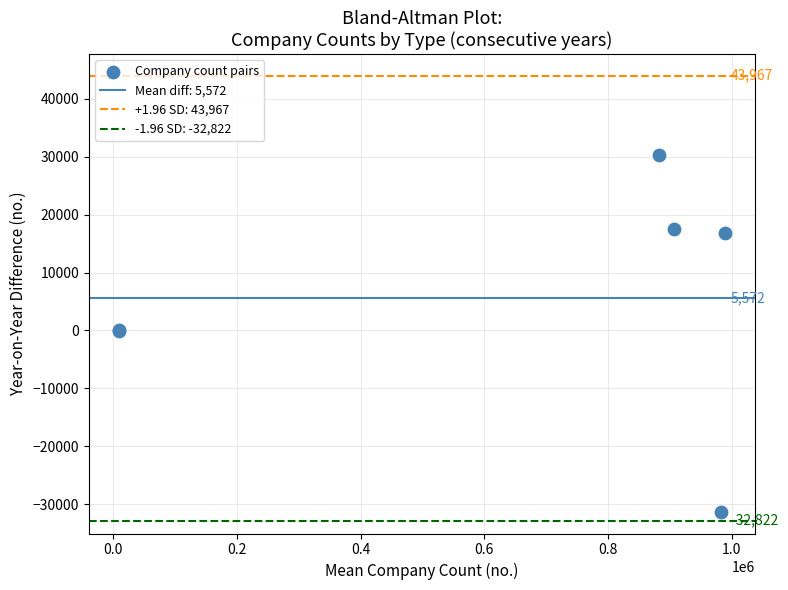

What Y value in the scatter plot is closest to -493?

-32